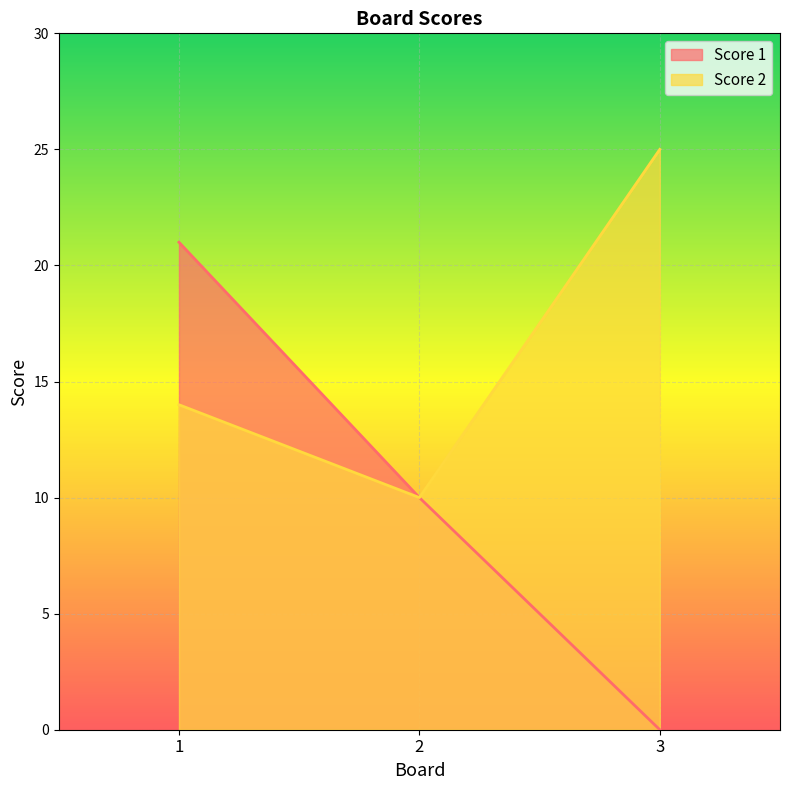

Which series has the largest total across all categories?

Score 2